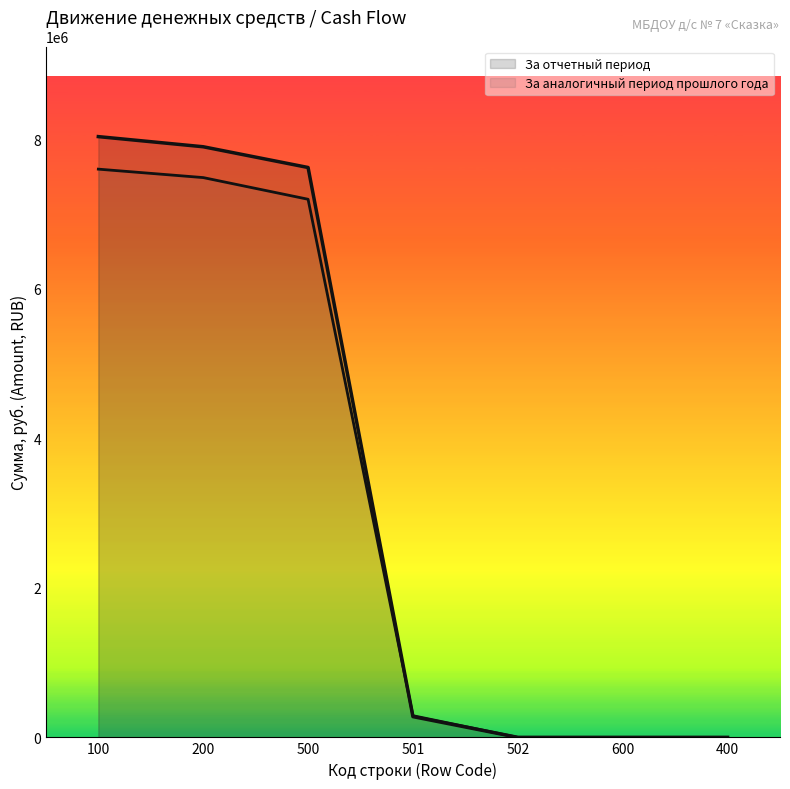

How many distinct data groups are displayed?

2